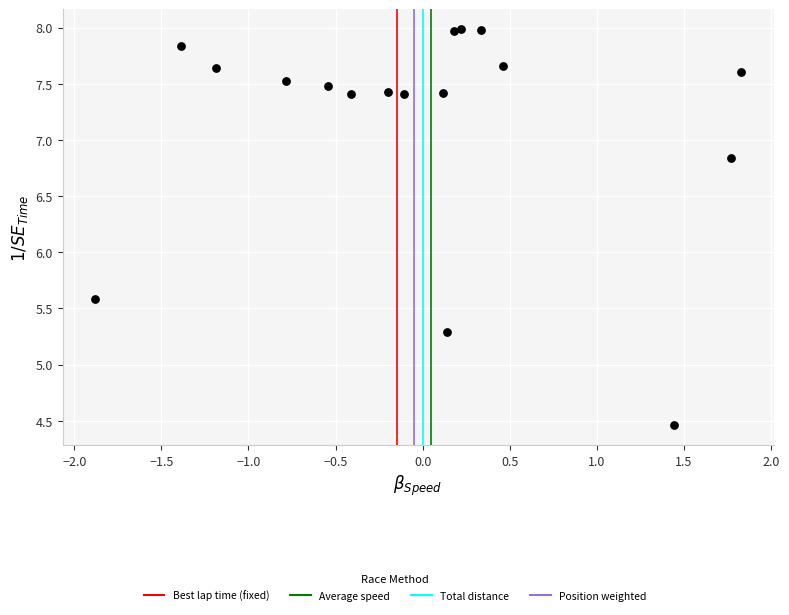

What Y value in the scatter plot is closest to 6?

5.6